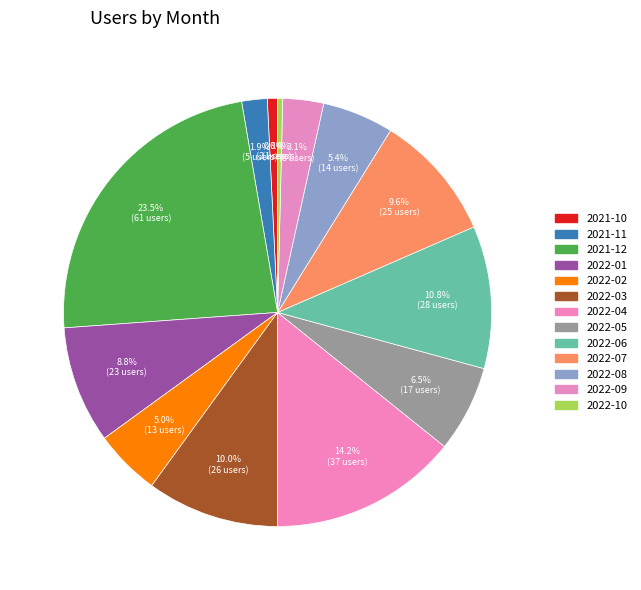

How many slices are in this pie chart?

13